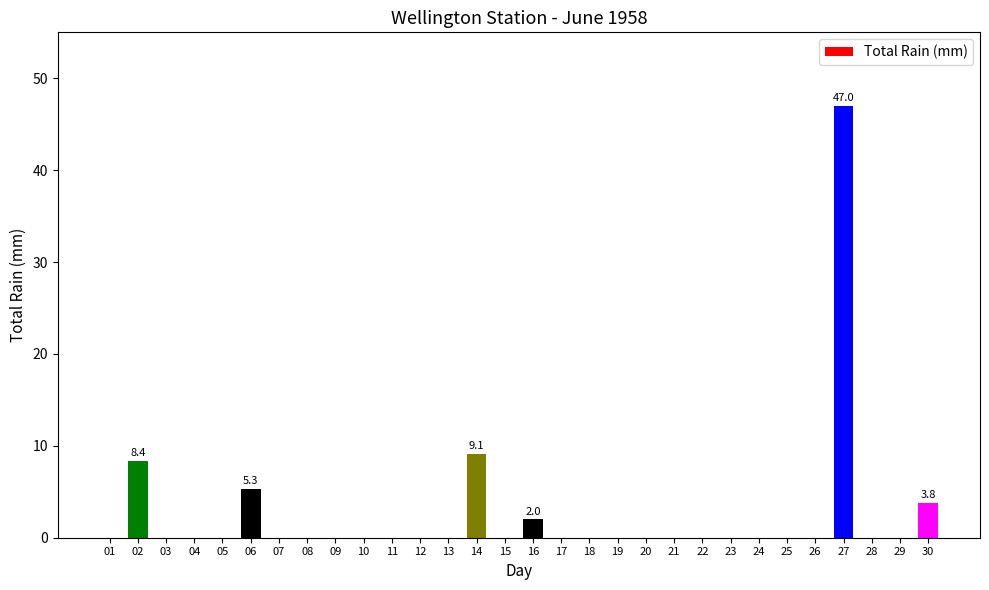

How many series are shown in this chart?

1